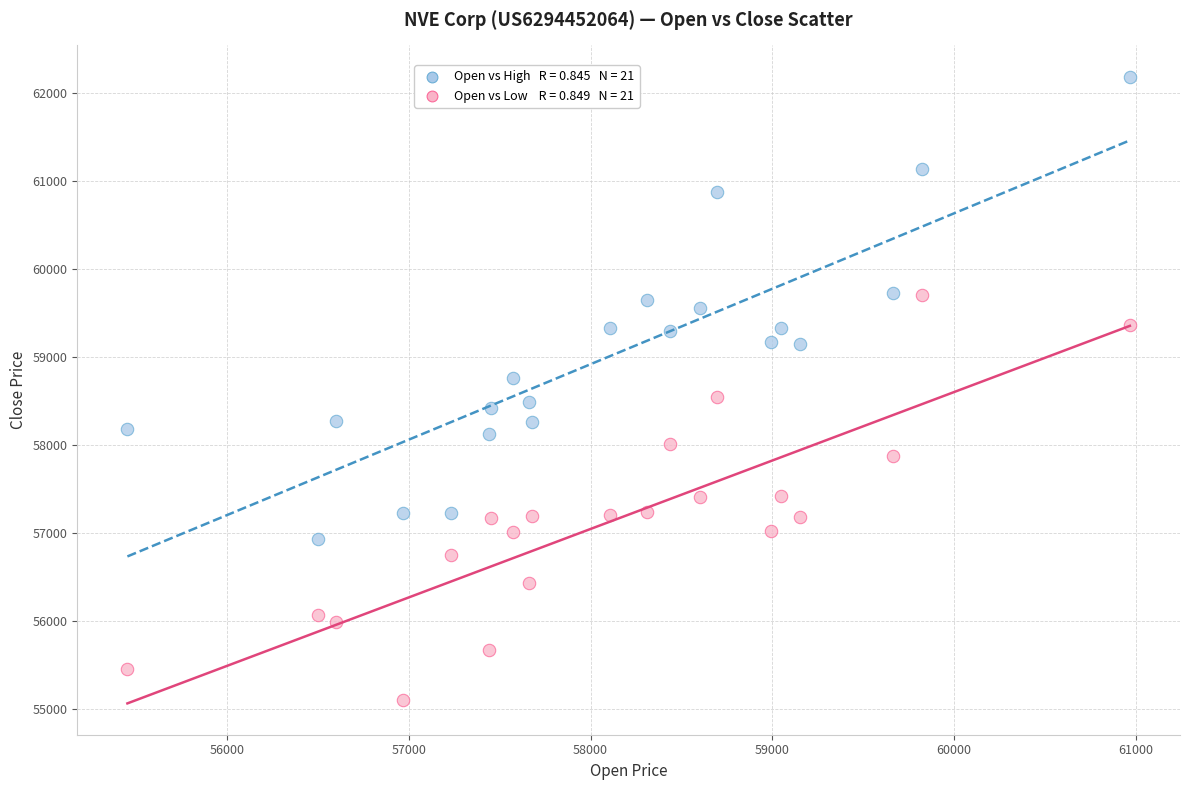

Across all data points, what is the range of X values (max minus min)?

5513